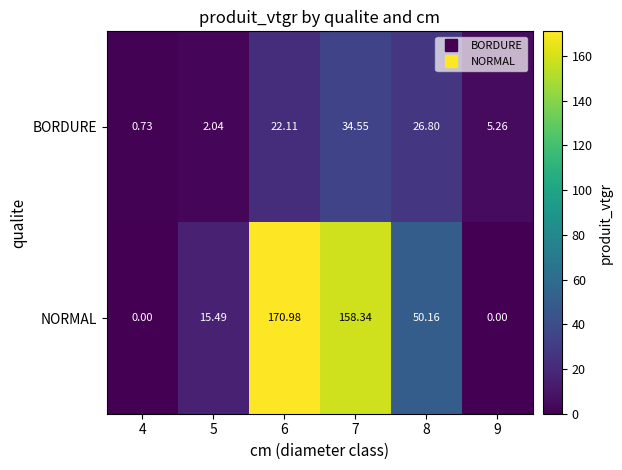

Rank the series by their average value, from highest to lowest.

NORMAL, BORDURE